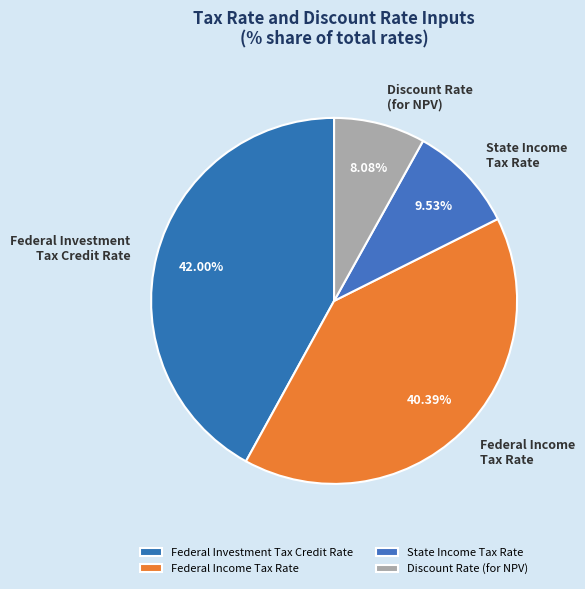

Rank the categories by value from lowest to highest.

Discount Rate (for NPV), State Income Tax Rate, Federal Income Tax Rate, Federal Investment Tax Credit Rate